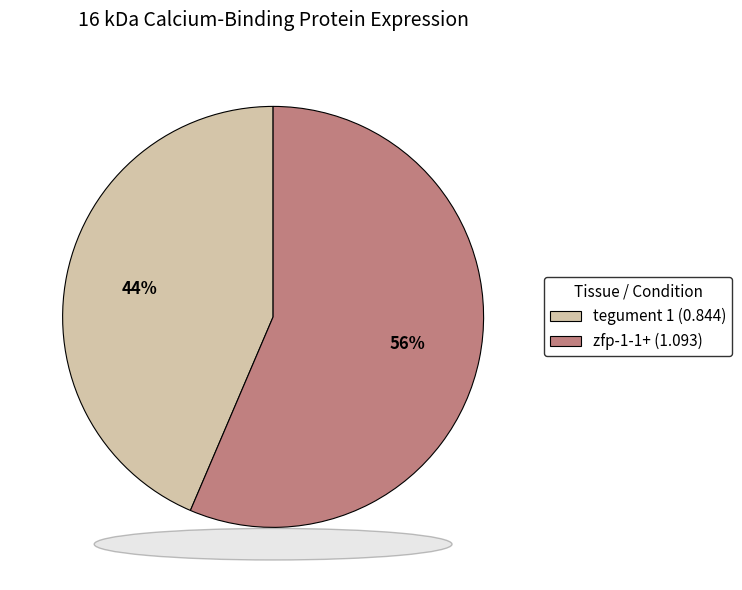

Combined, do tegument 1 (0.844) and zfp-1-1+ (1.093) account for over 50%?

Yes